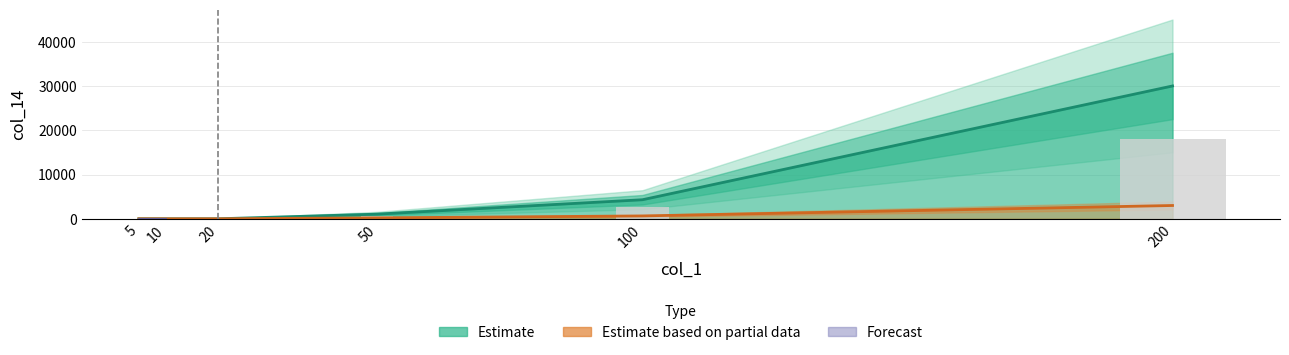

Reading left to right, list all the values displayed in this chart.

200=30000	100=4300	50=1050	20=0	10=0	5=0